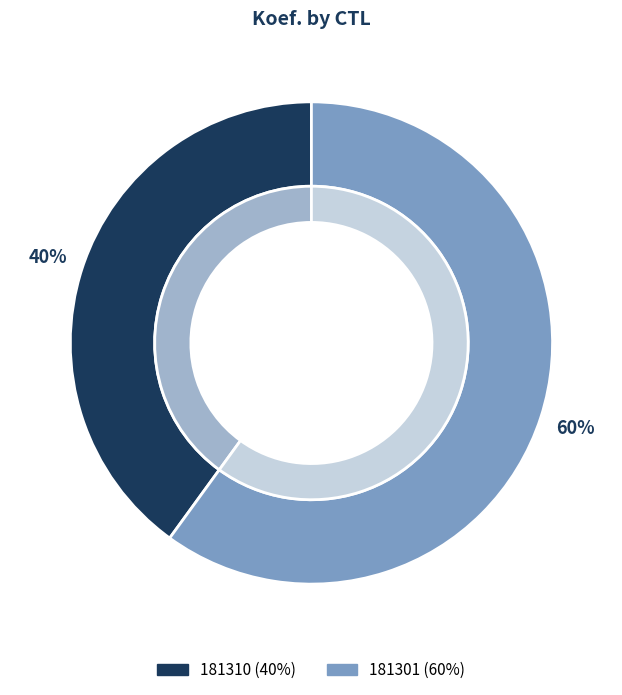

Does 181310 account for over 50% of the chart?

No